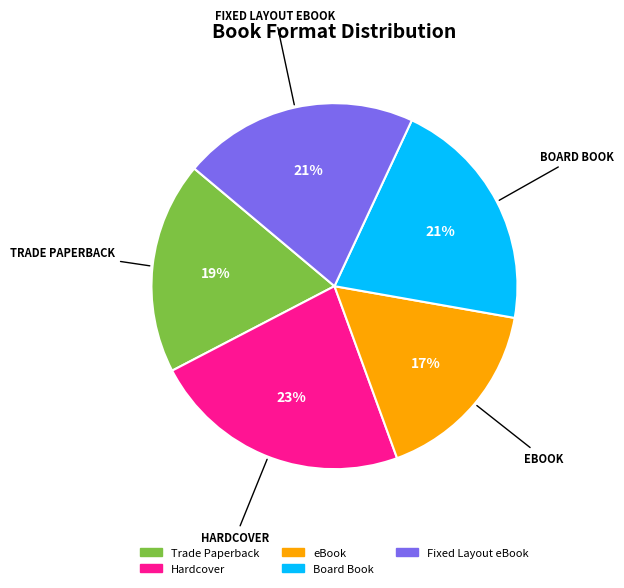

The eBook slice represents 17% of the pie. True or false?

True